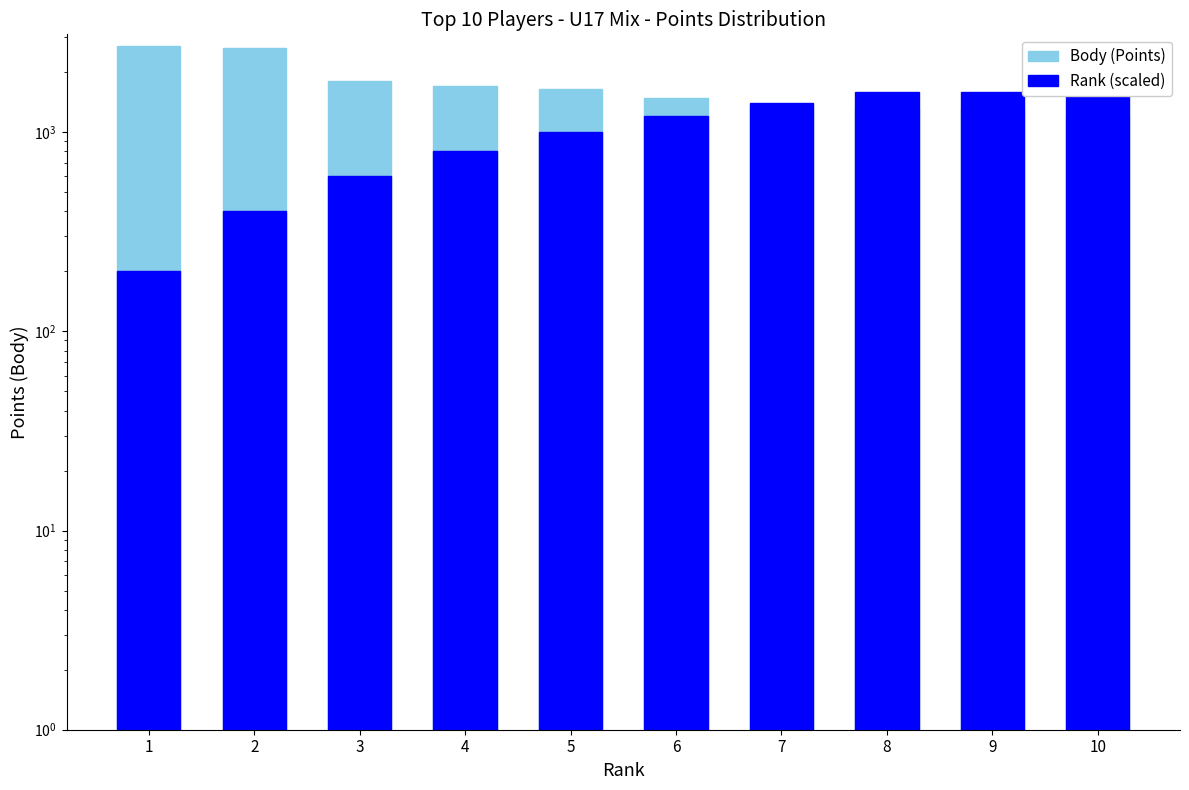

How many series are shown in this chart?

2